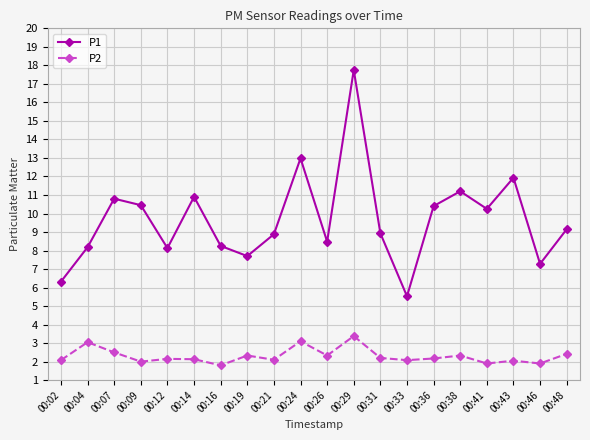

Which series has the largest total across all categories?

P1